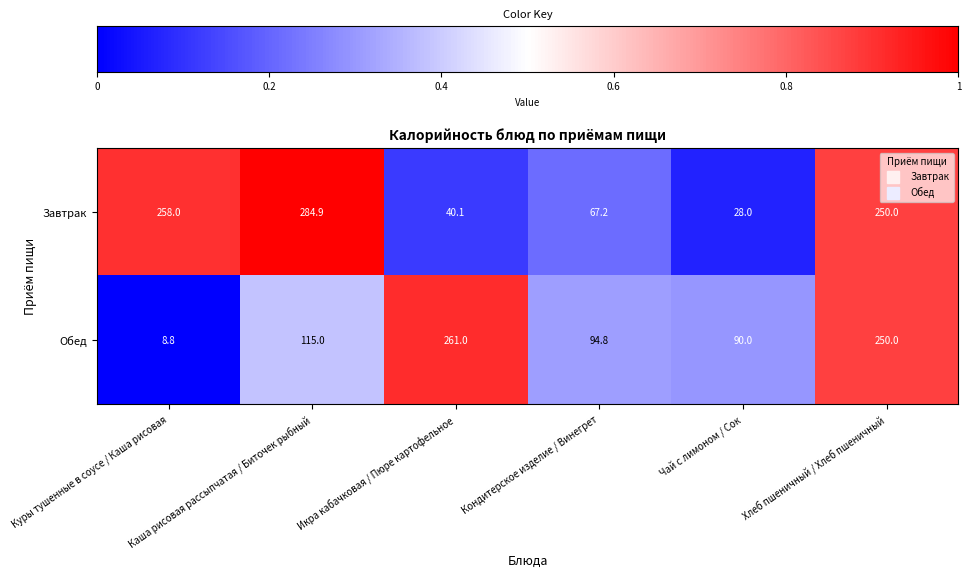

At which category is the sum across all series the highest?

Хлеб пшеничный / Хлеб пшеничный